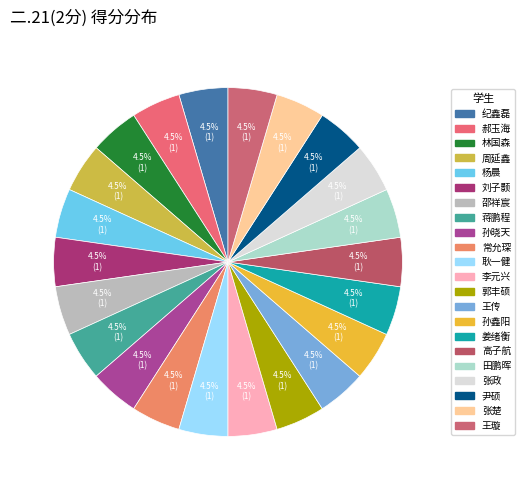

Which slice is the largest?

纪鑫磊